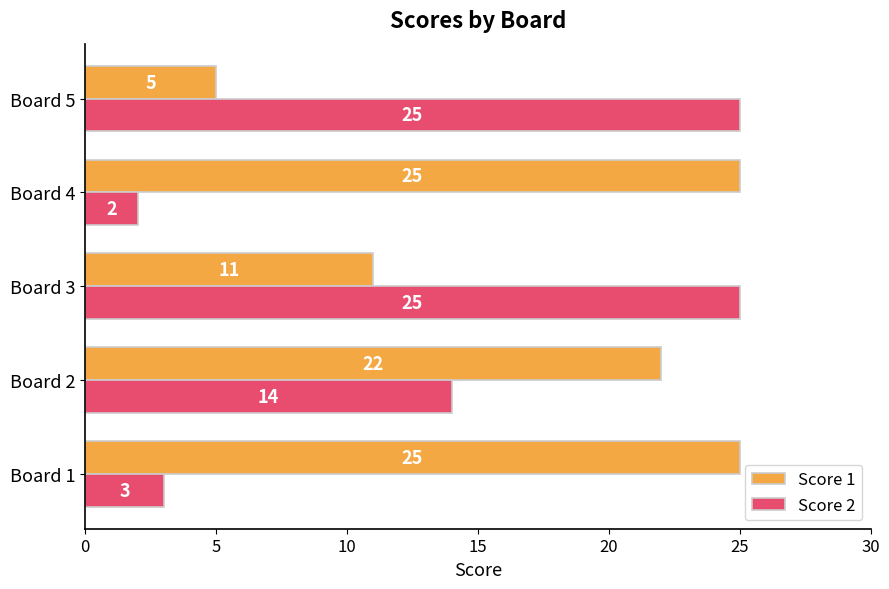

What is the difference between the maximum and minimum values in the Score 2 series?

23